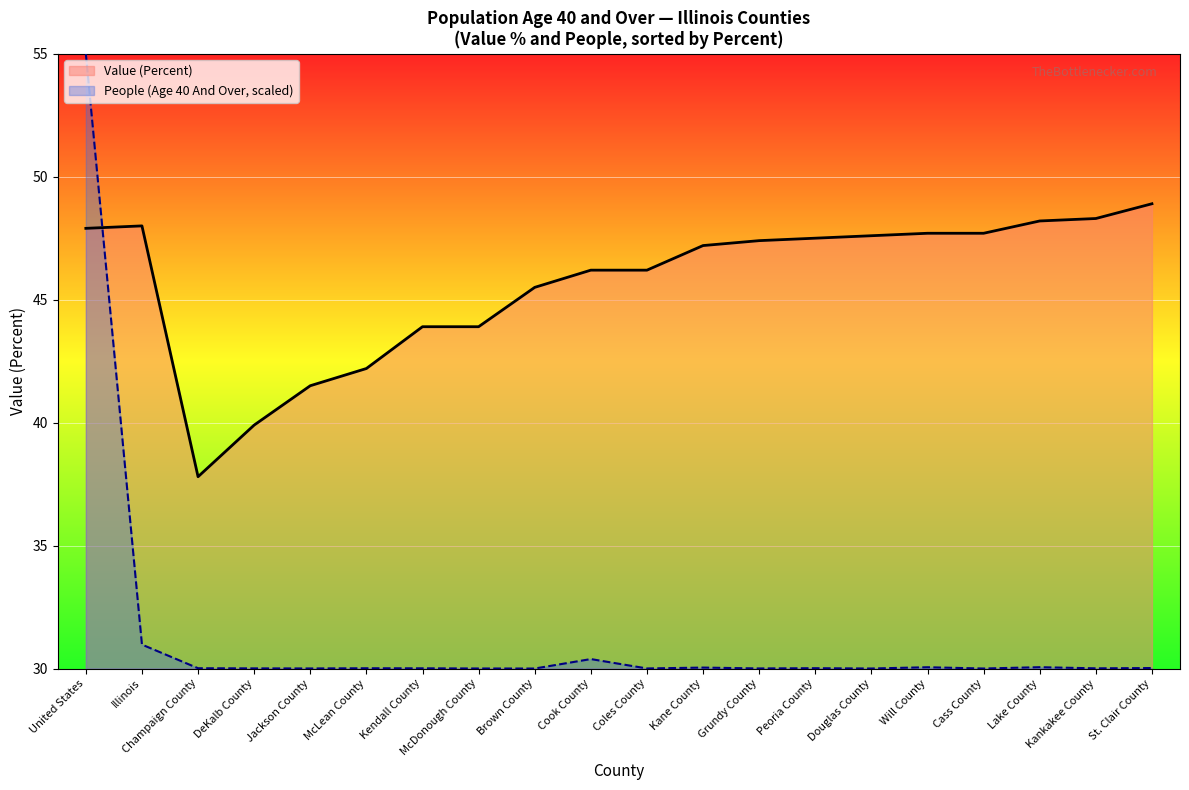

True or false: Value (Percent) has more than 2 points higher than both neighbors.

False